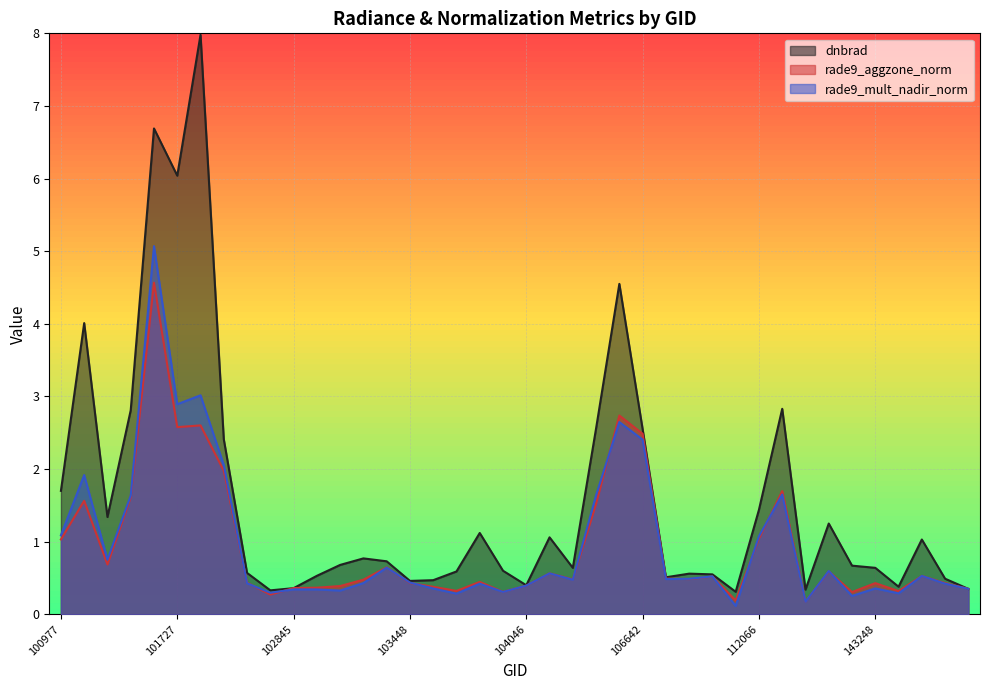

How many lines are shown in the chart?

3